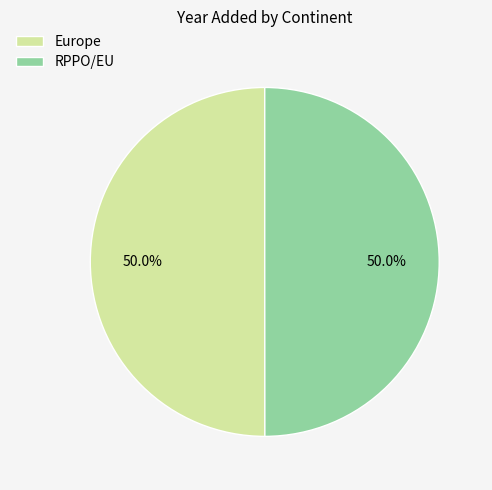

Approximately how many times larger is the value at RPPO/EU compared to Europe?

1.0